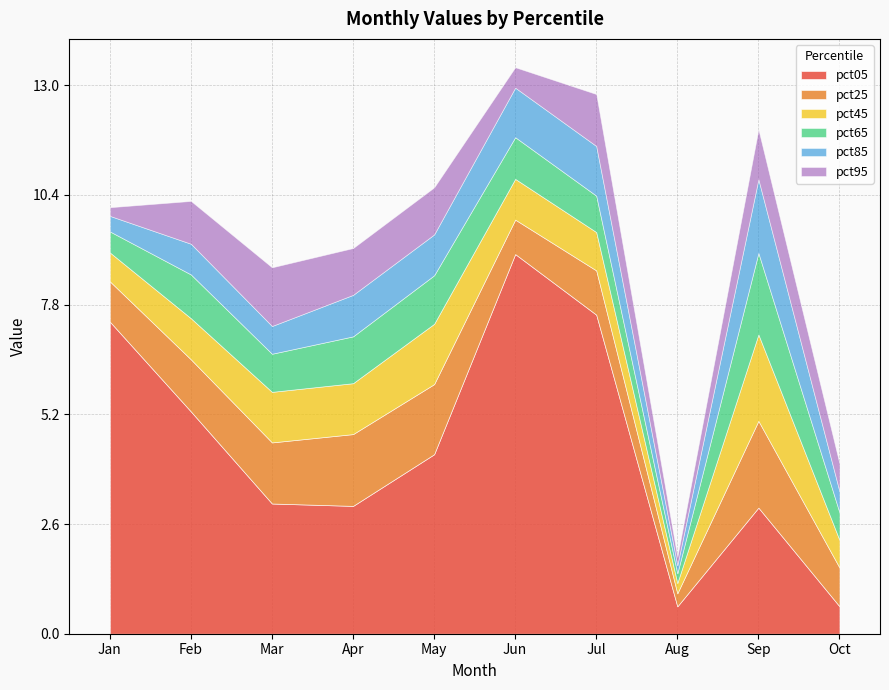

At which label is pct05 closest to 4?

May